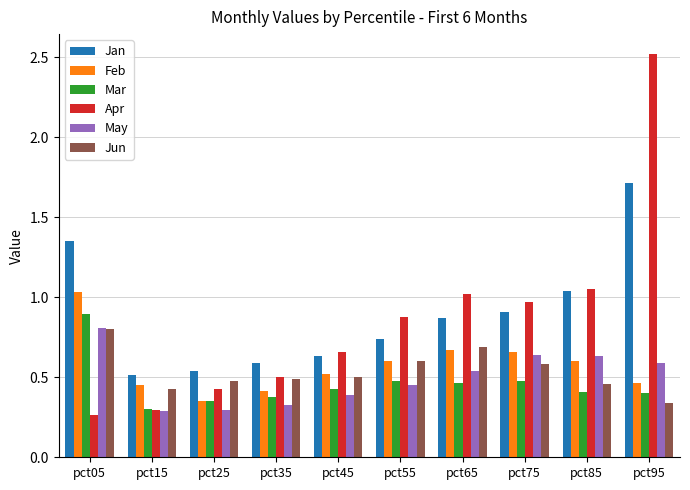

Between pct45 and pct75, which series saw the biggest shift?

Apr